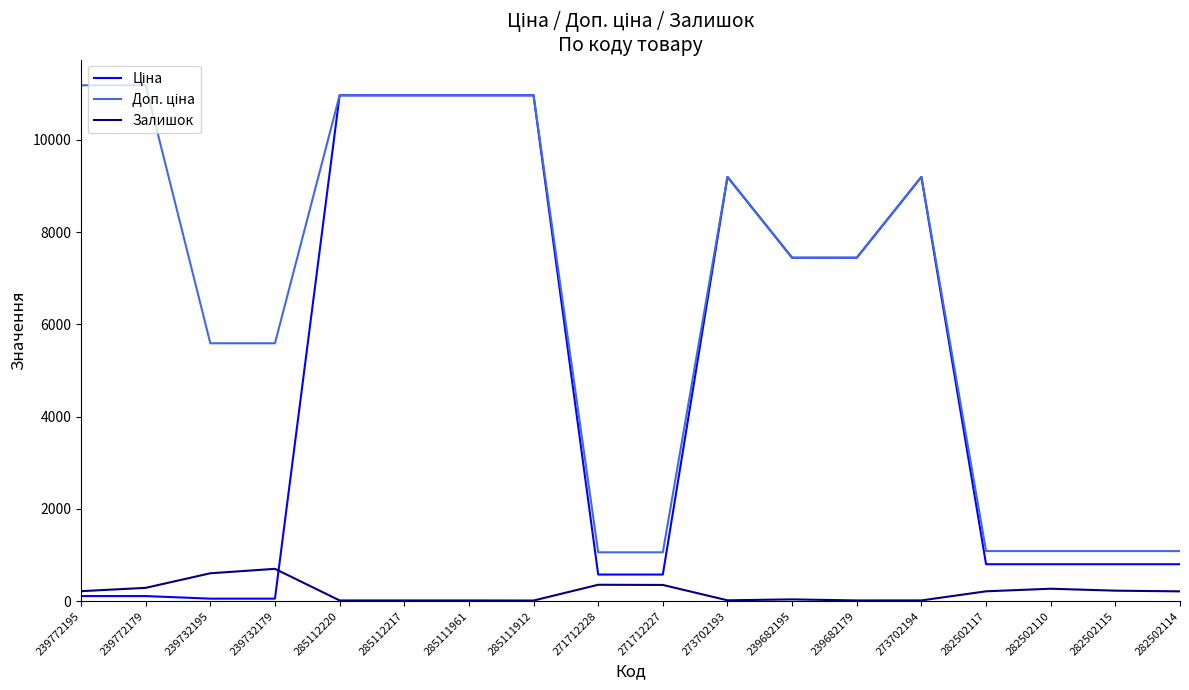

True or false: Залишок has a value of 353.0 at 271712227.

True